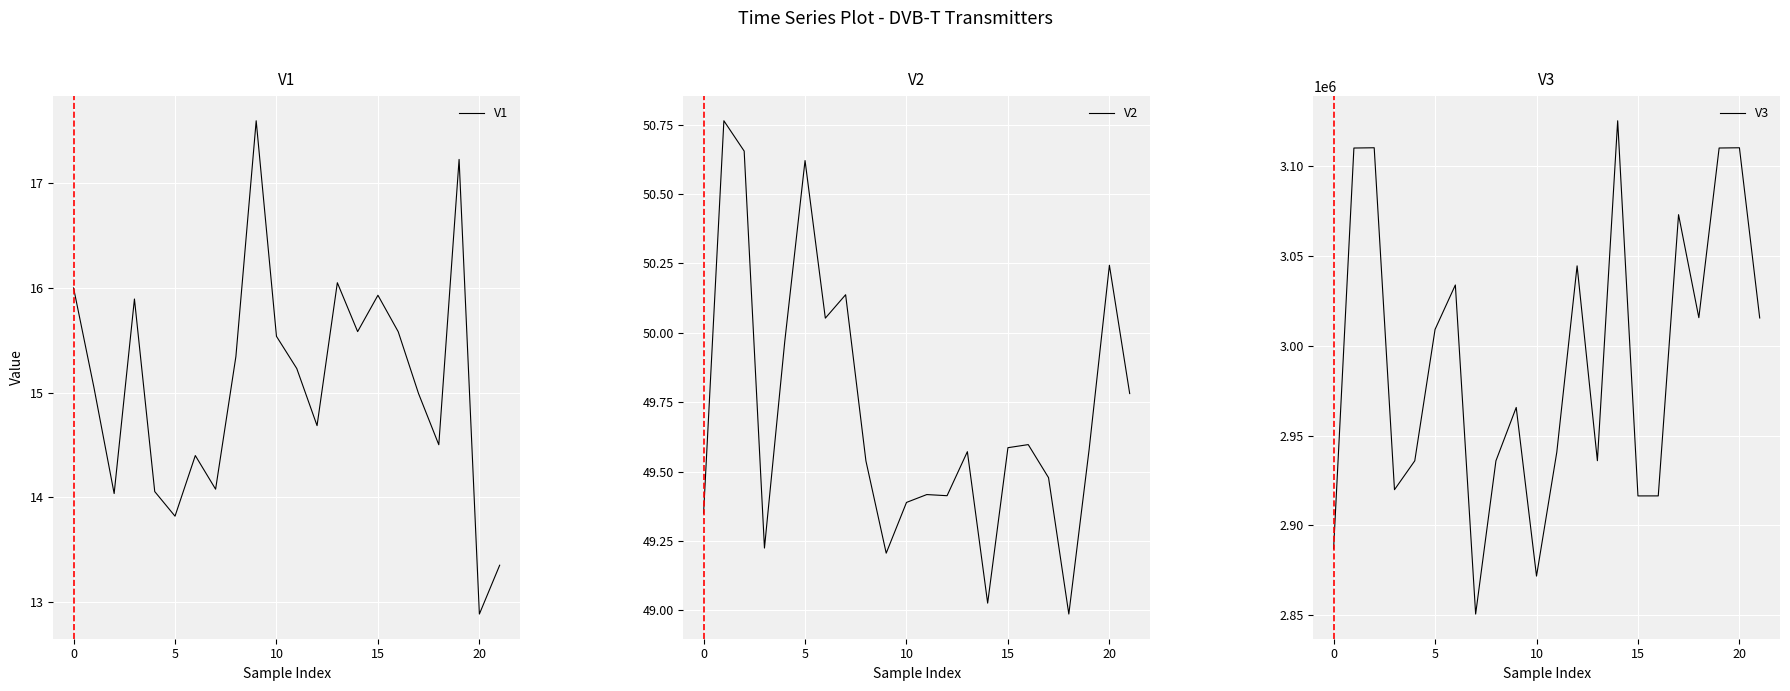

How many interior local peaks does the V2 series have?

7